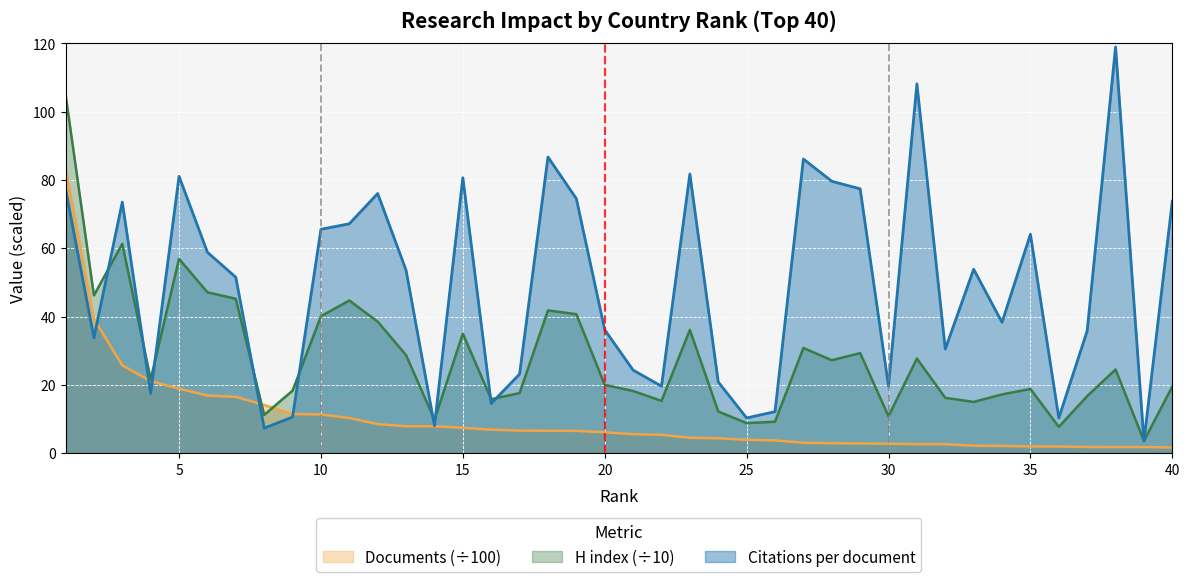

Is the value of H index at 24 greater than the value of Citations per document at 33?

No